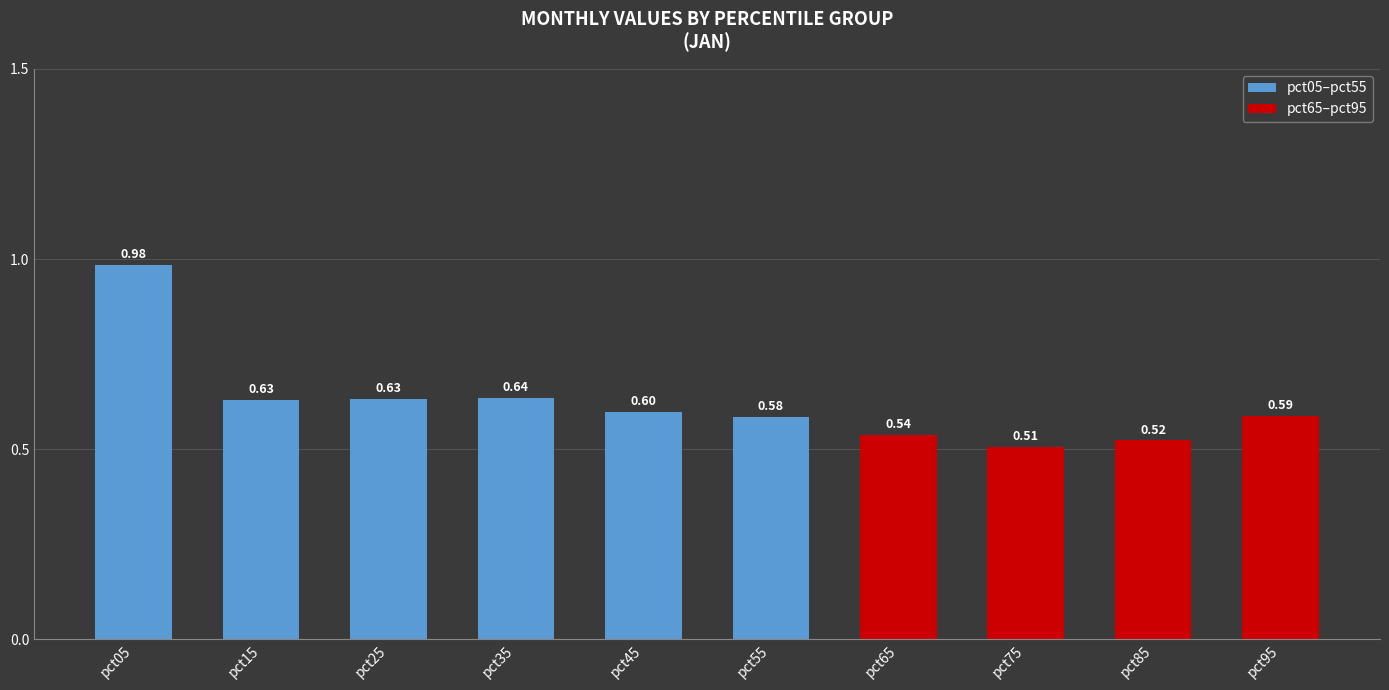

Which has a higher value, pct15 or pct05?

pct05